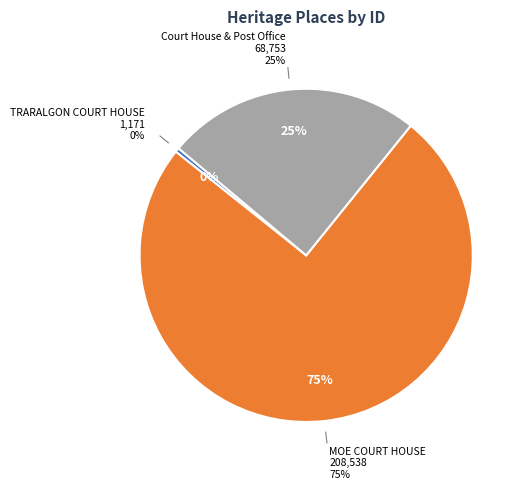

How many segments does this pie chart have?

3